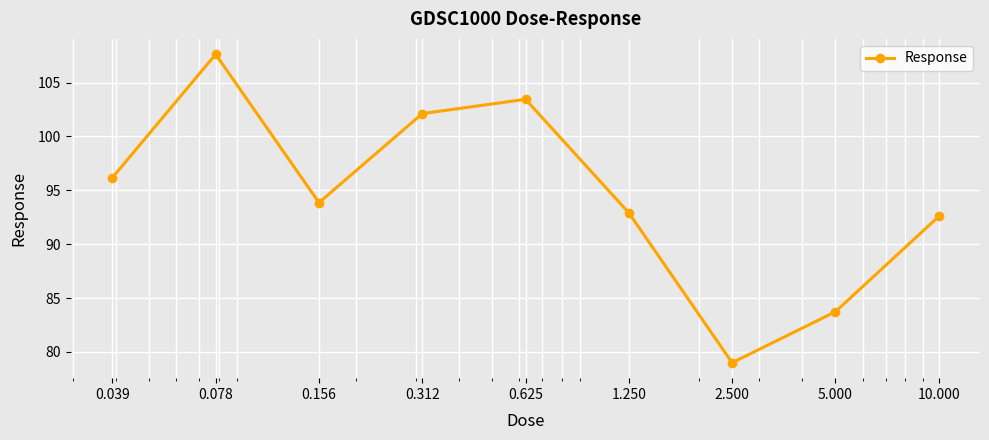

Reading left to right, extract all data points from this chart.

96.2	107.6	93.9	102.1	103.5	92.9	79.0	83.7	92.6